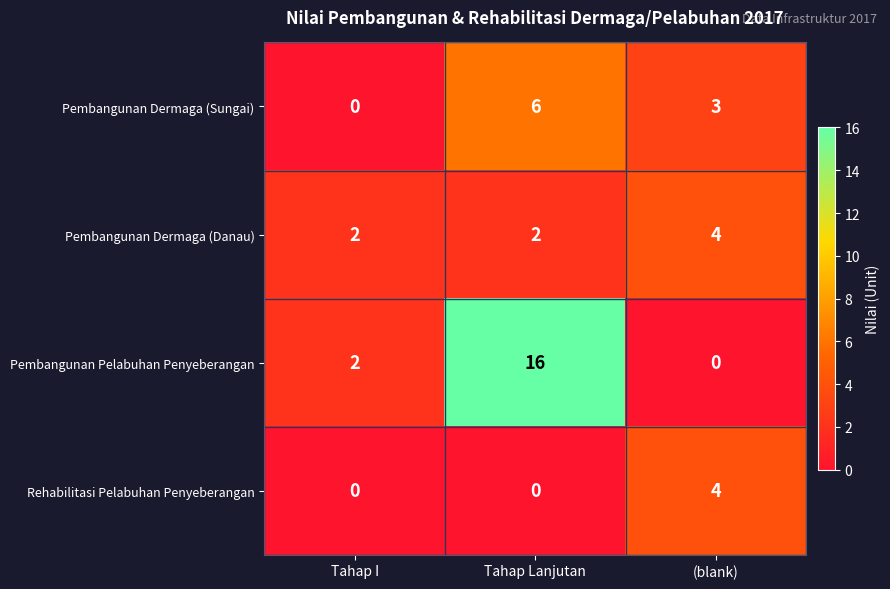

Which series has the largest range (max minus min)?

Pembangunan Pelabuhan Penyeberangan